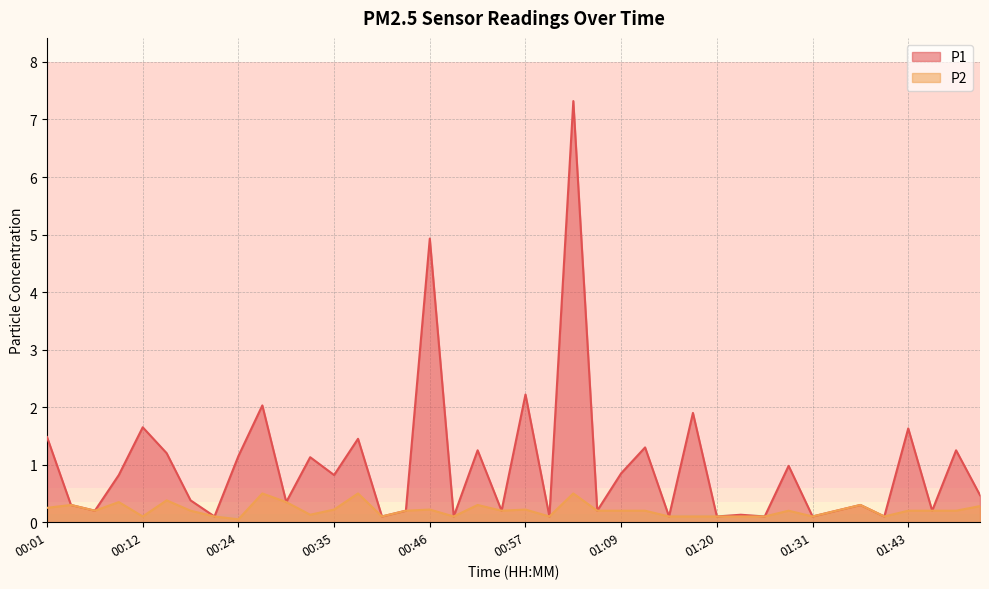

What position from the left is 01:51?

40